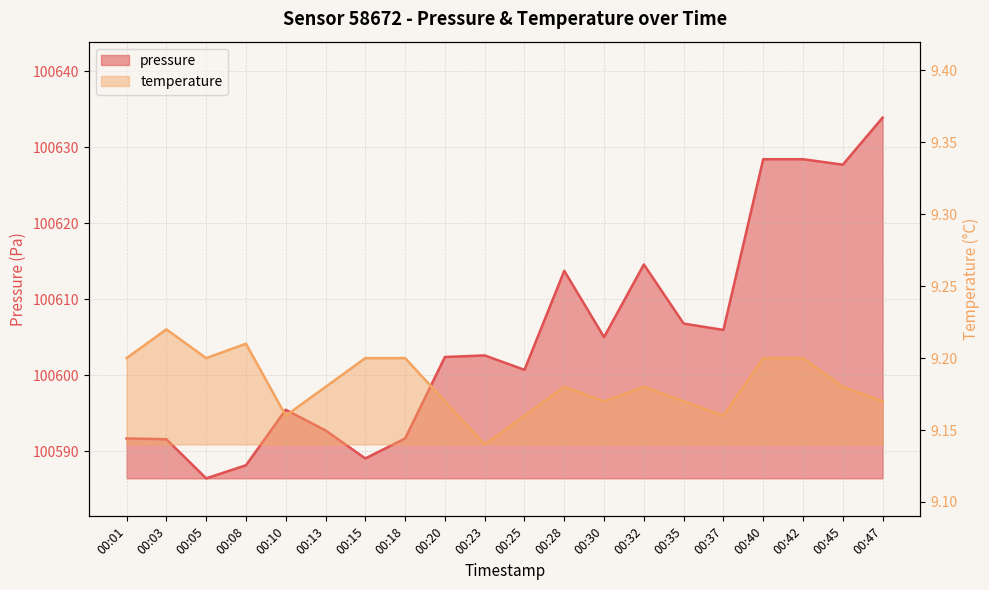

What is the smallest value displayed?

9.1